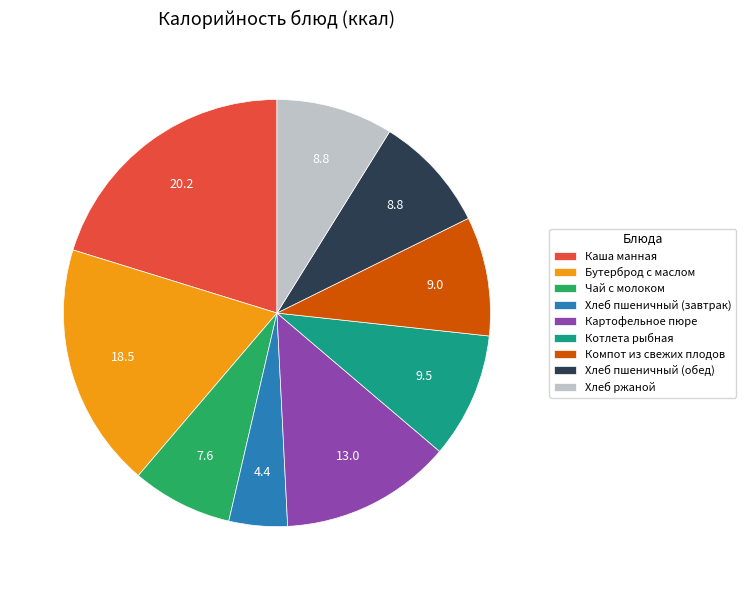

How many slices are in this pie chart?

9